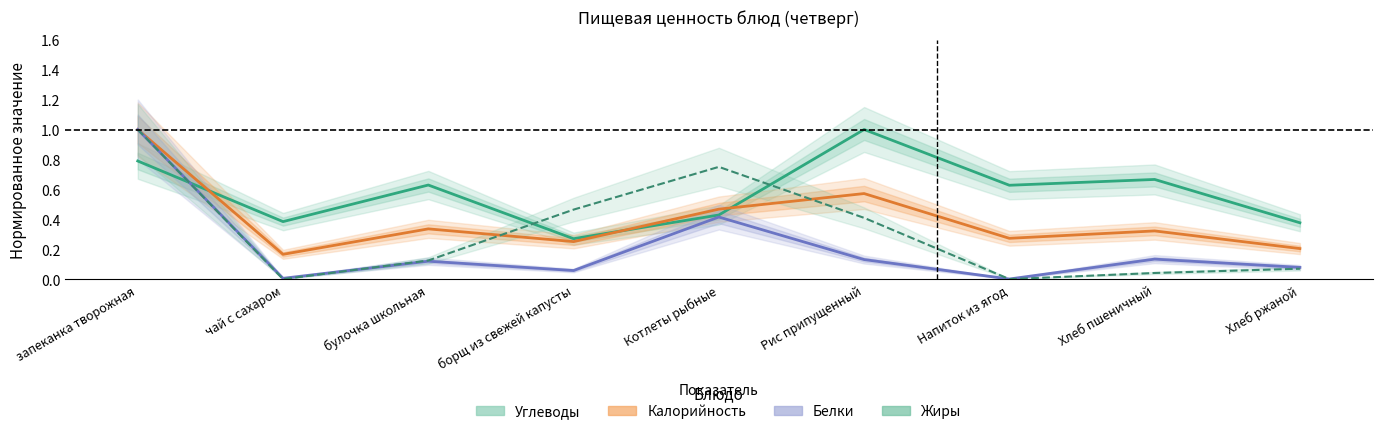

Where is the first local maximum for Жиры?

Котлеты рыбные